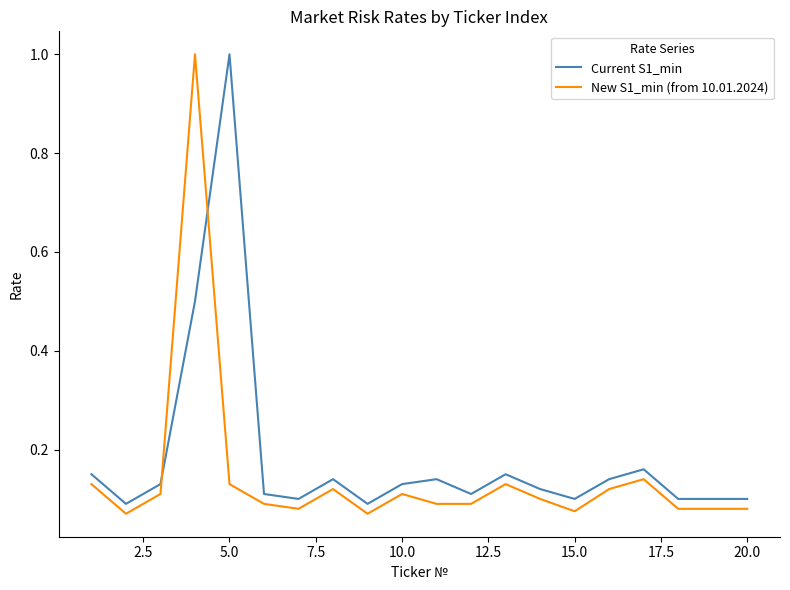

What is the maximum value shown in the chart?

1.0